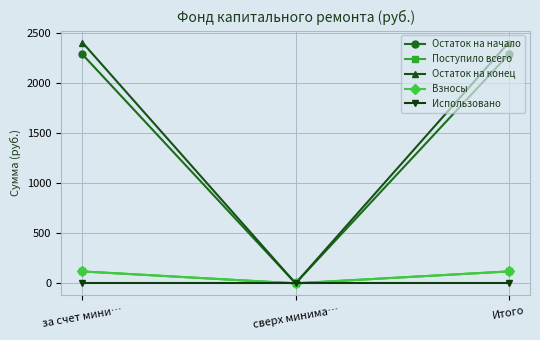

Does the chart have visible grid lines?

Yes